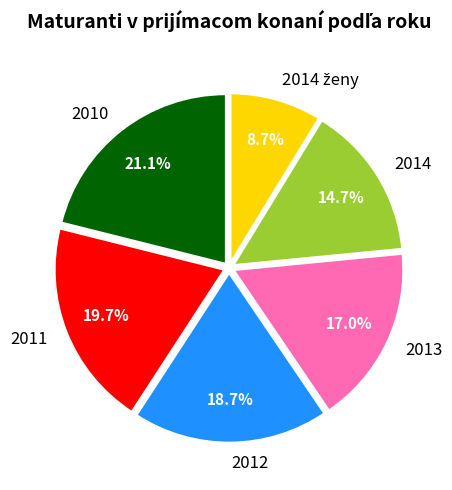

To the nearest percent, what is the difference between the 2014 and 2012 slice percentages?

4%